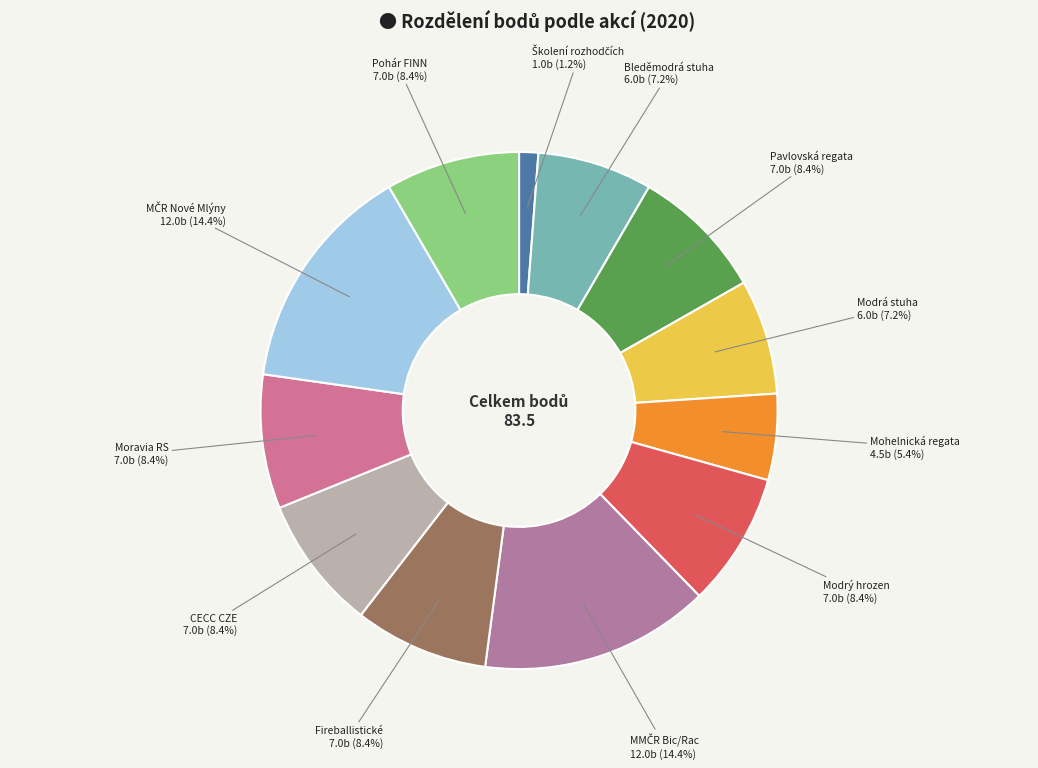

Does Fireballistické represent more than half of the total?

No